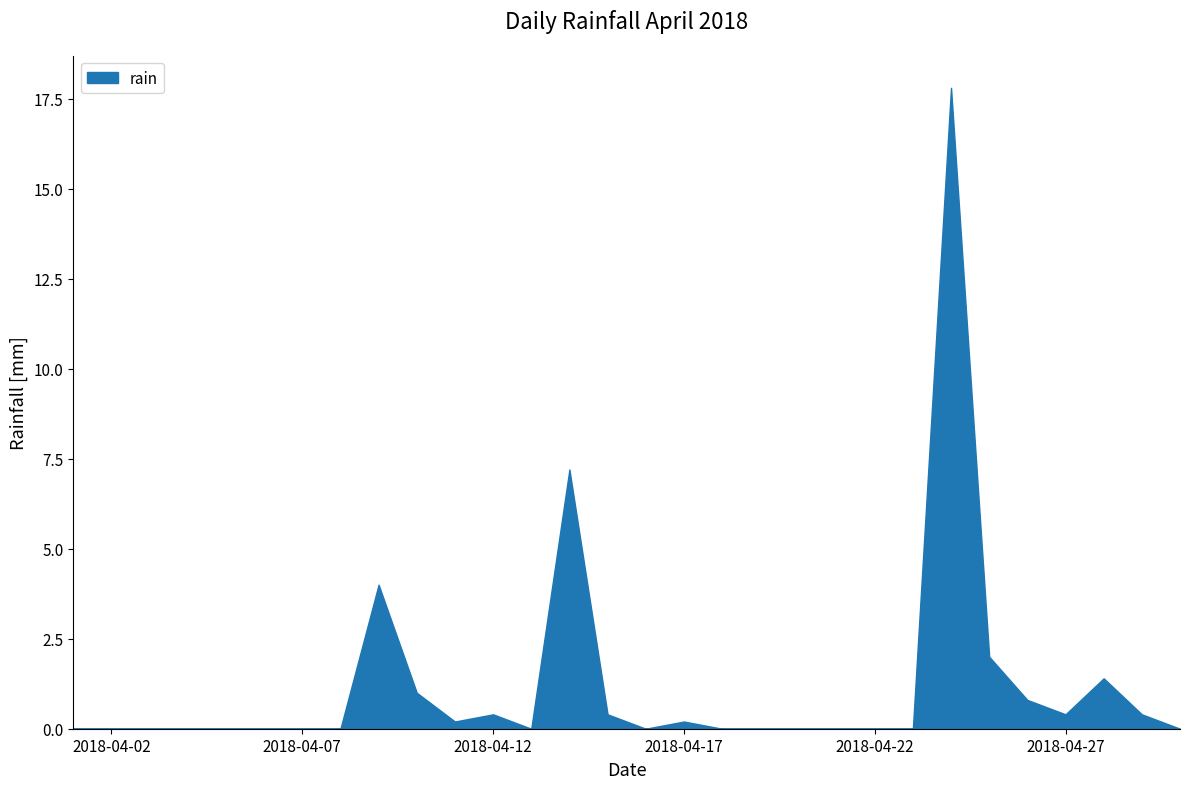

How many distinct data groups are displayed?

1